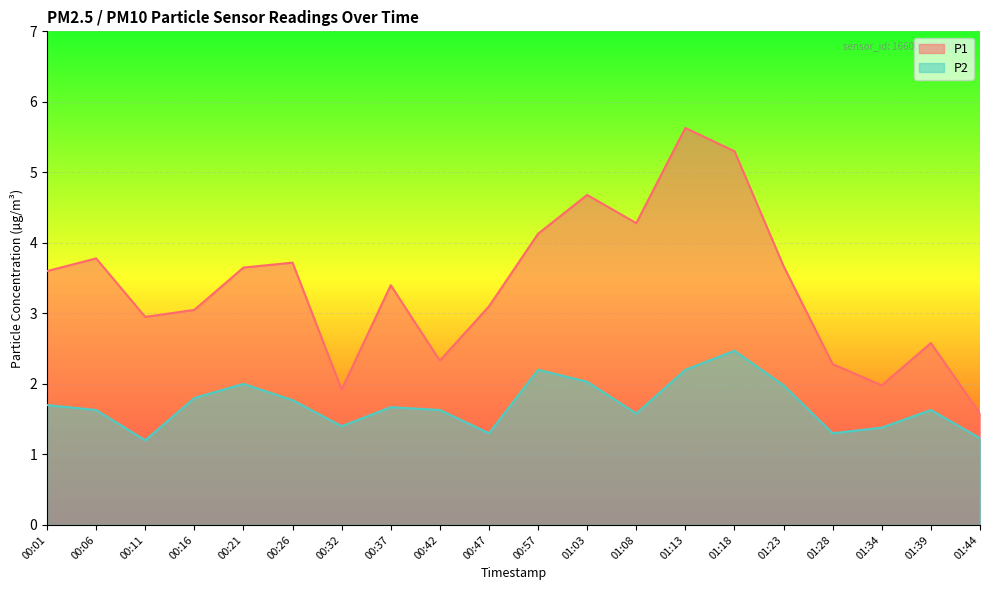

Which series changed the most between 00:32 and 01:39?

P1